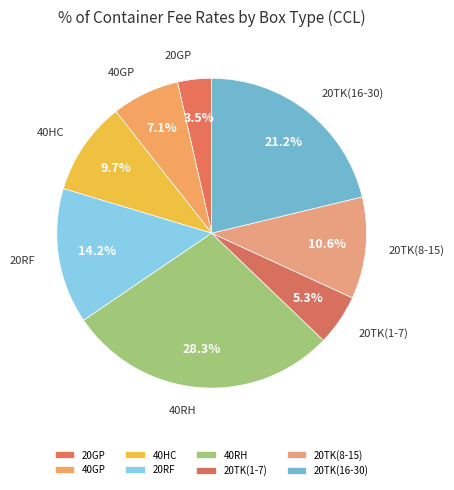

Does 20TK(8-15) account for over 50% of the chart?

No